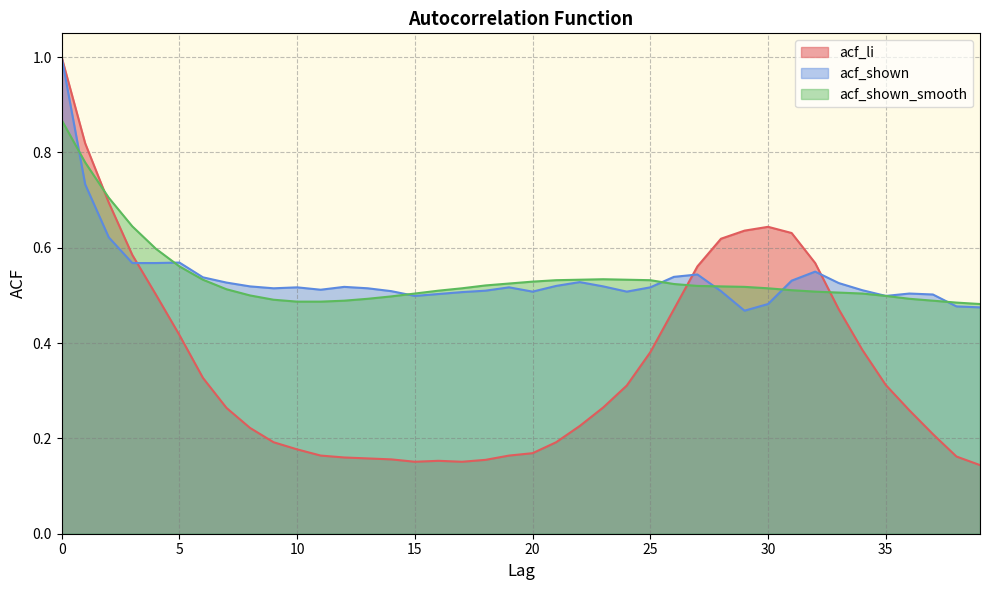

True or false: acf_li has a value of 0.8 at 26.

False